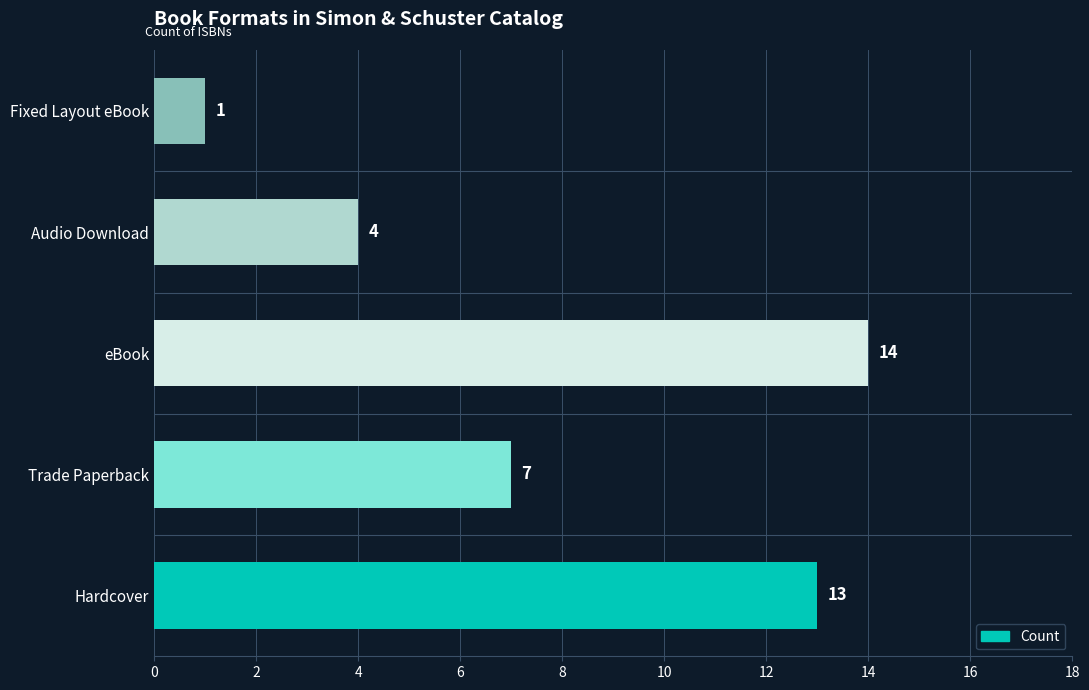

Is it true that the value at Trade Paperback is 7?

True